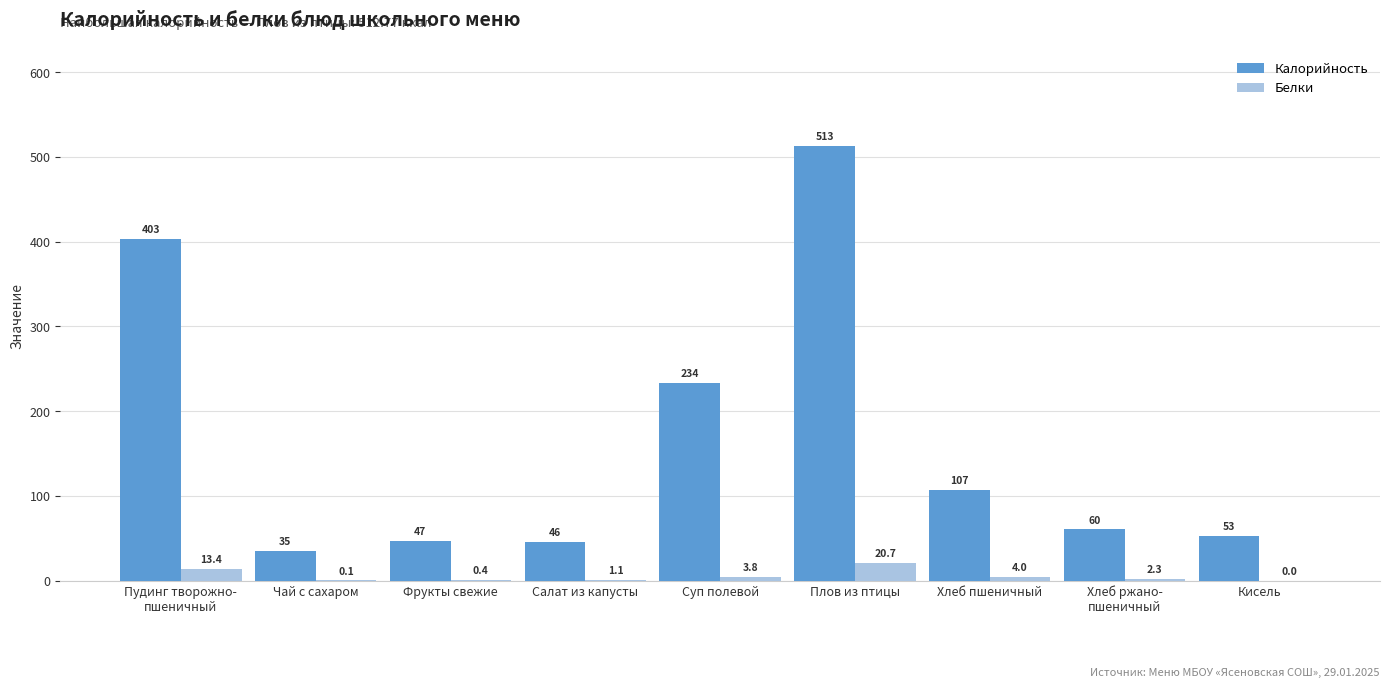

True or false: Белки has a value of 0.4 at Фрукты свежие.

True